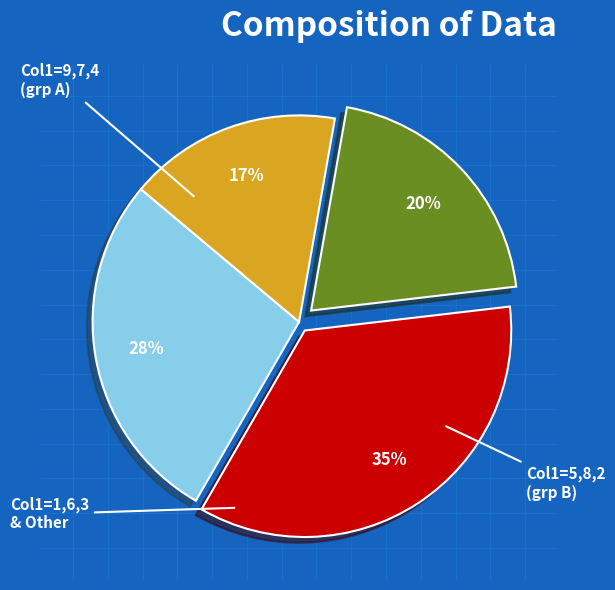

To the nearest percent, what is the average slice percentage?

25%